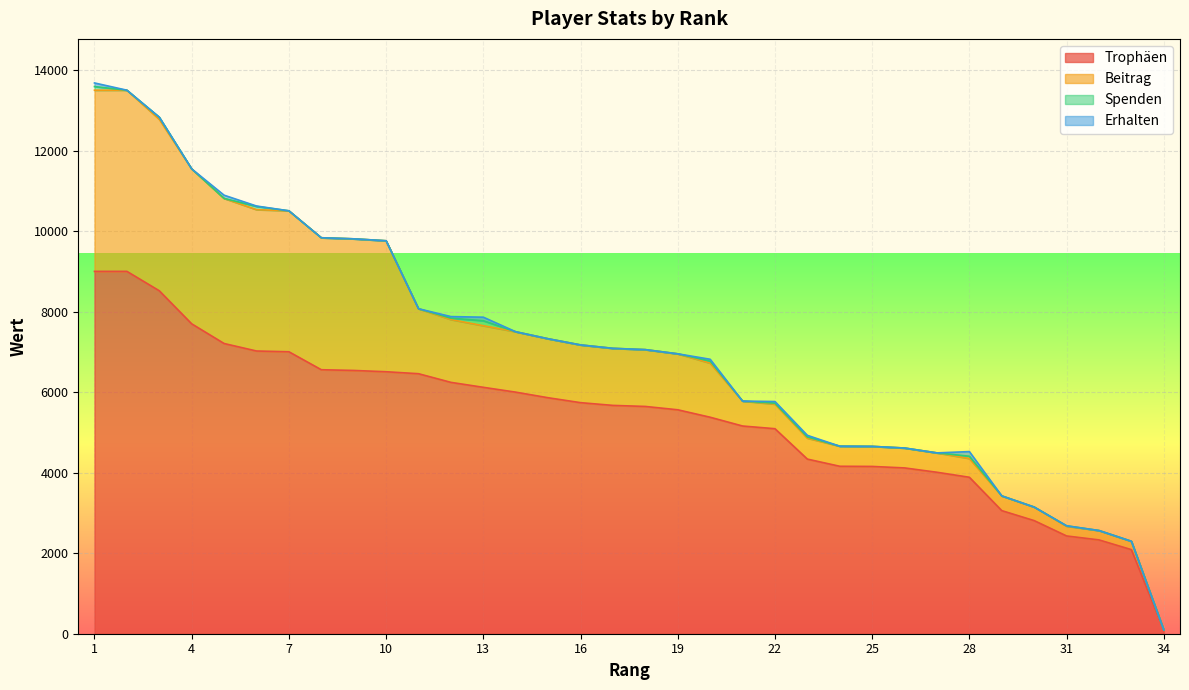

What is the difference between the maximum and minimum values in the Erhalten series?

116